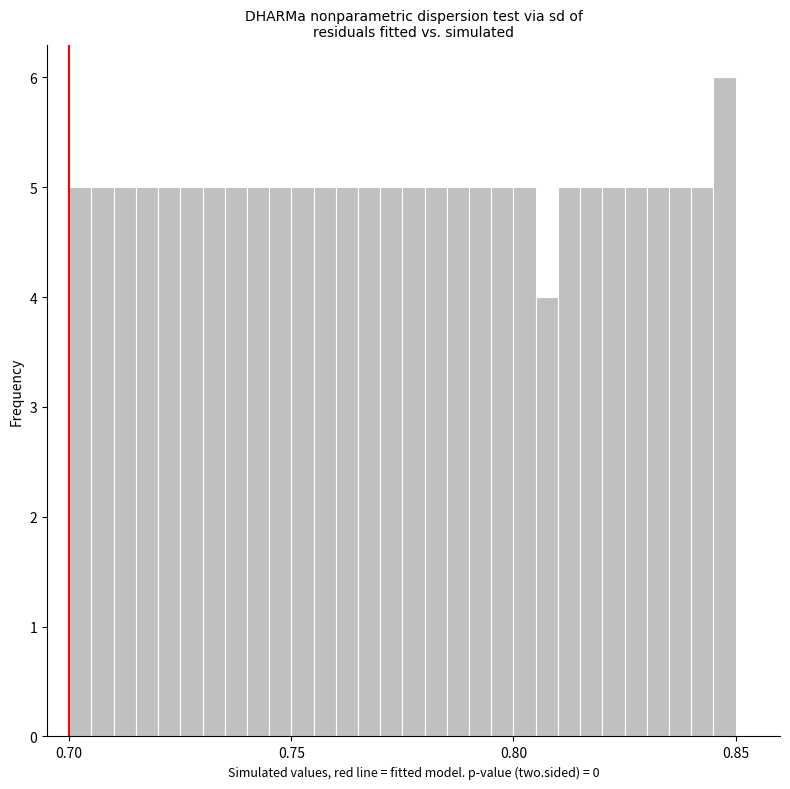

Around what value on the x-axis is the tallest bar? Give the approximate position of its centre, as read against the axis.

0.850